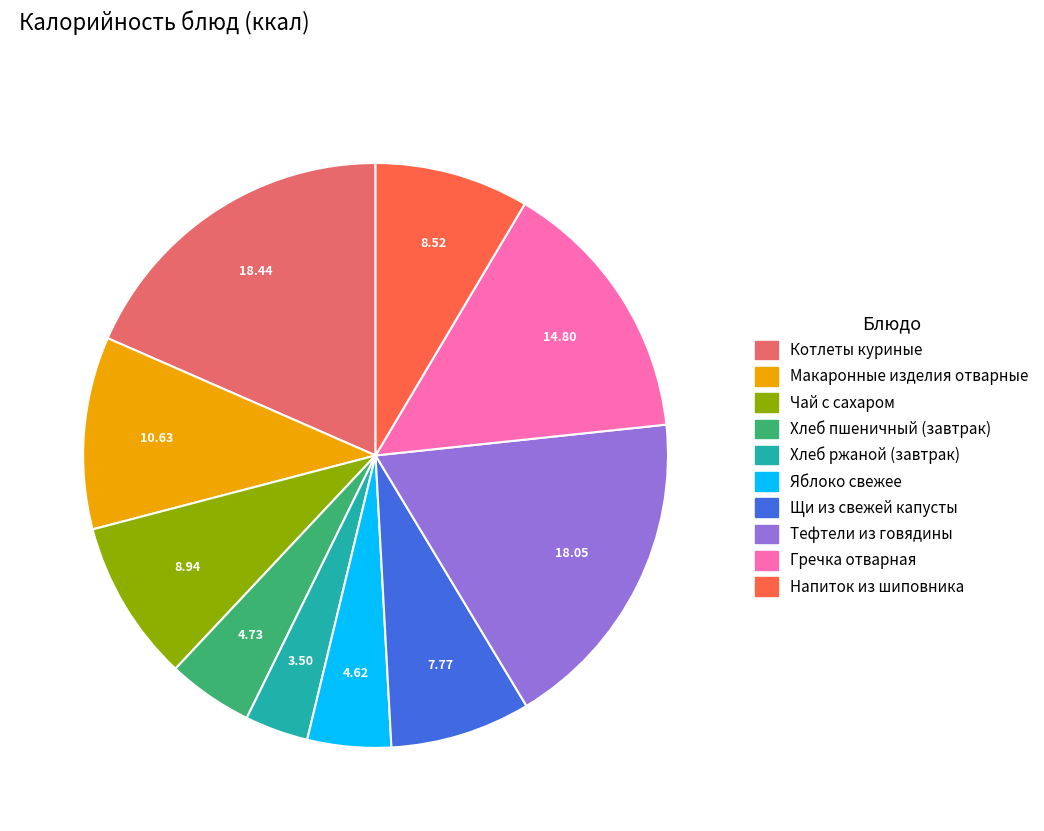

Count the number of slices in the pie.

10